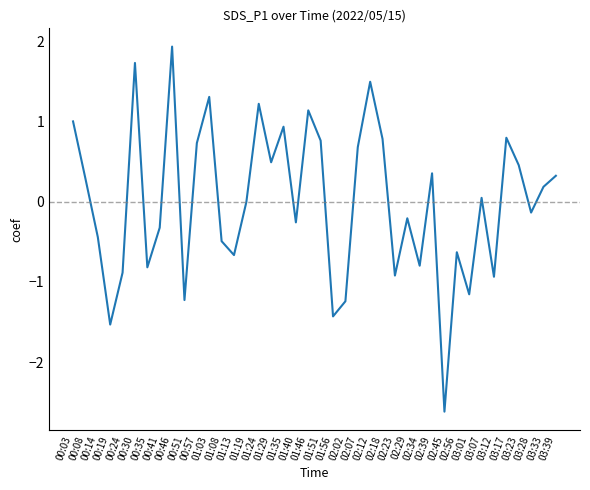

What is the sum of the values at 02:12 and 02:07?

2.2